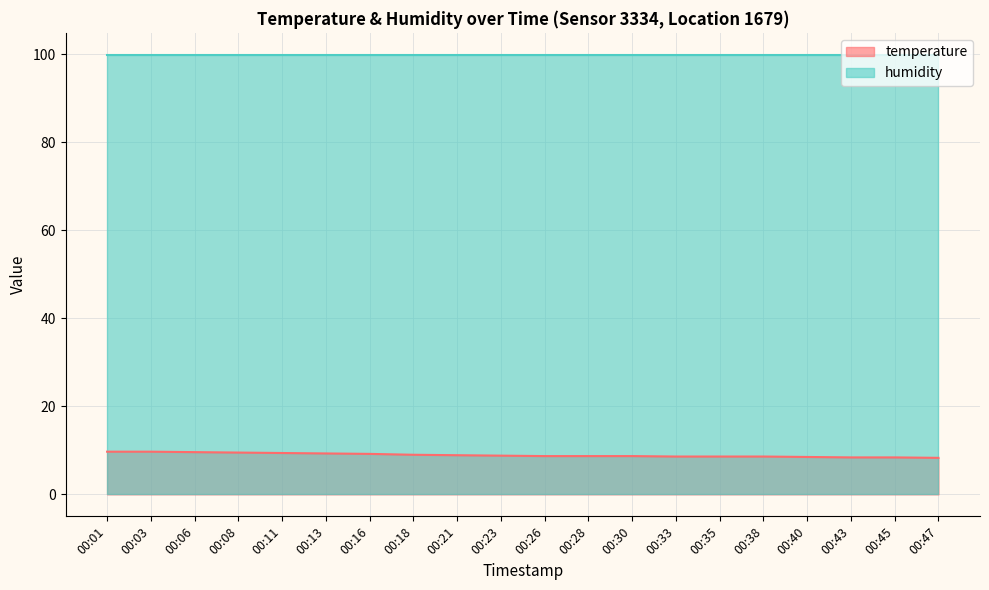

What is the difference between the maximum and minimum values?

1.4